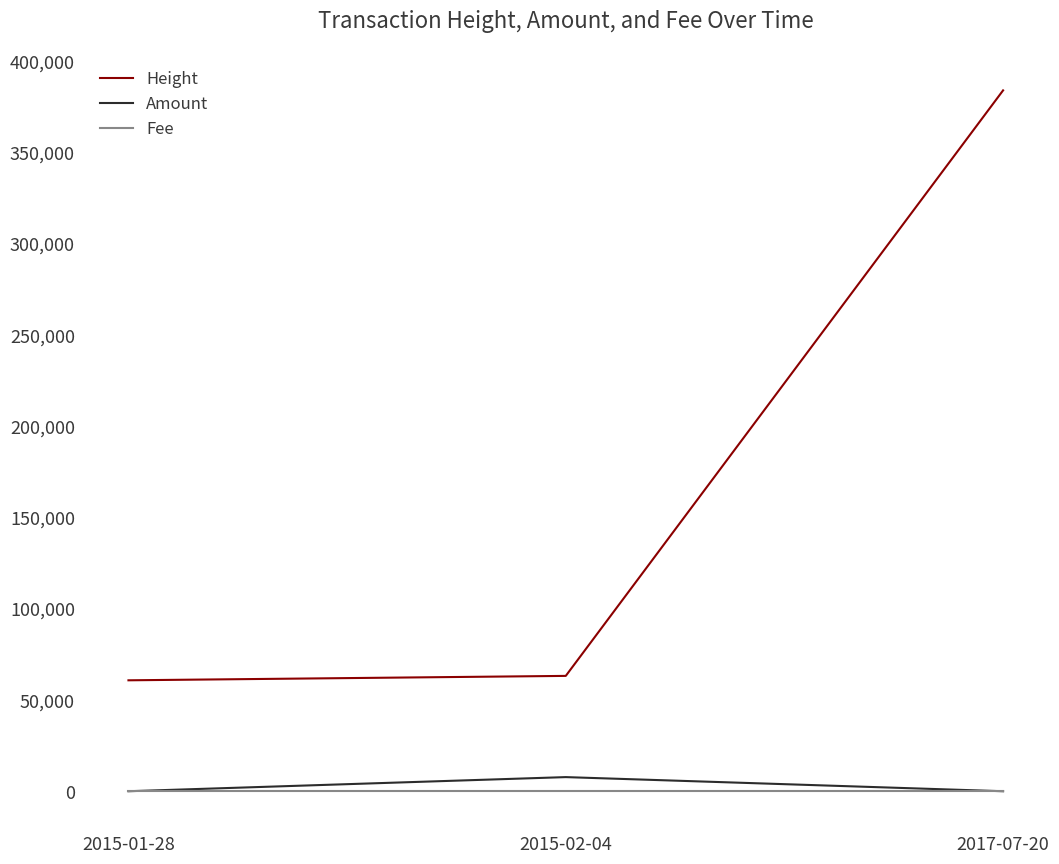

What is the difference between the highest and lowest values at 2017-07-20?

383820